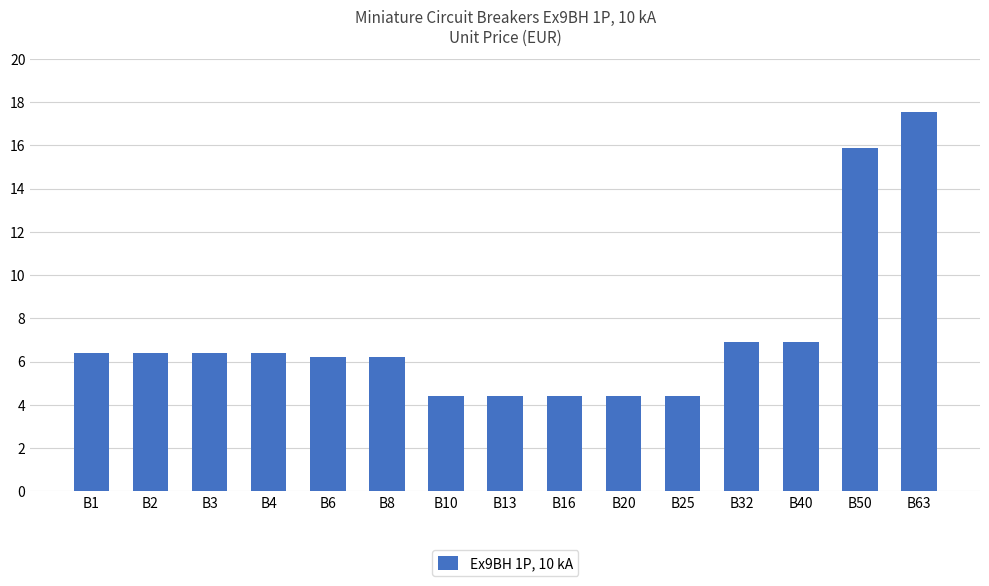

What is the ratio of the value at B20 to the value at B10?

1.0